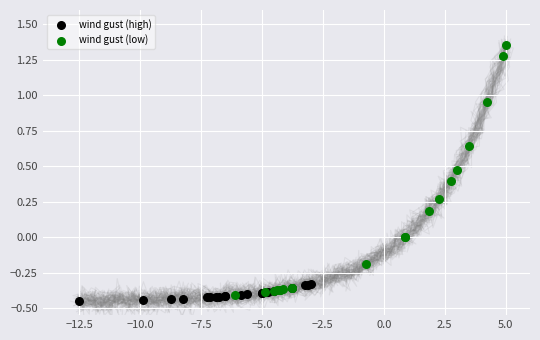

Which series reaches the maximum Y coordinate?

wind gust (low)